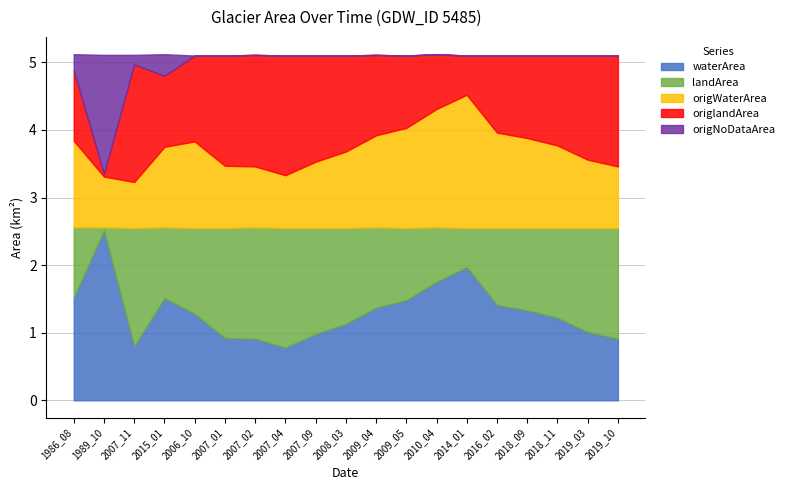

Is it true that waterArea equals 1.2 at 2018_11?

True